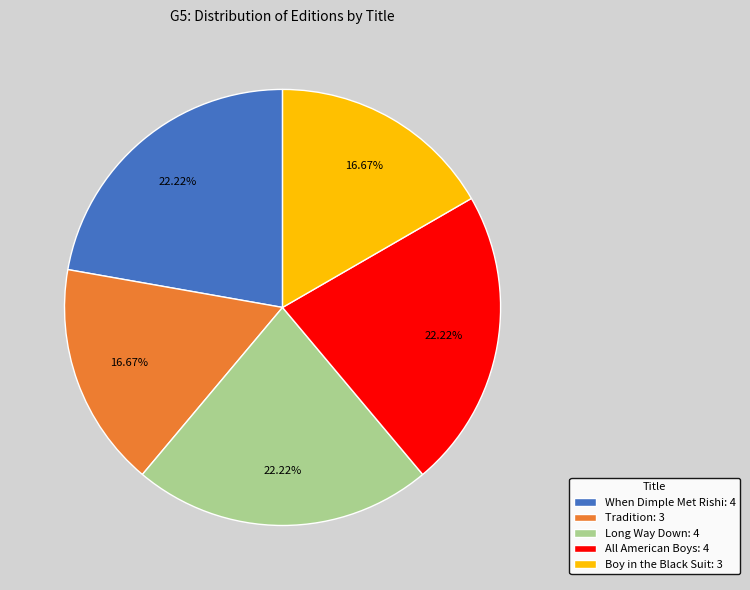

Is there a majority slice in this chart?

No